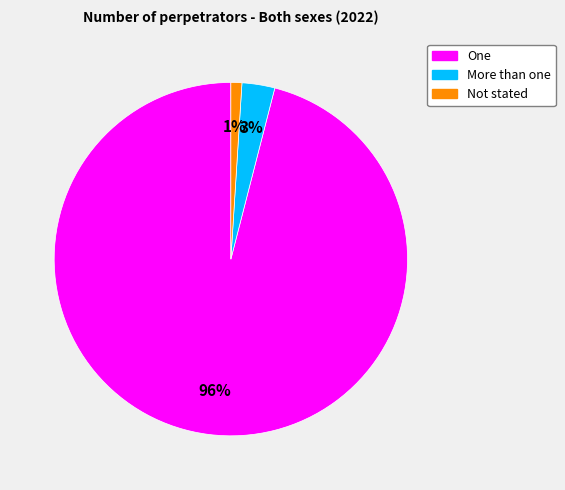

Between More than one and One, which is larger?

One